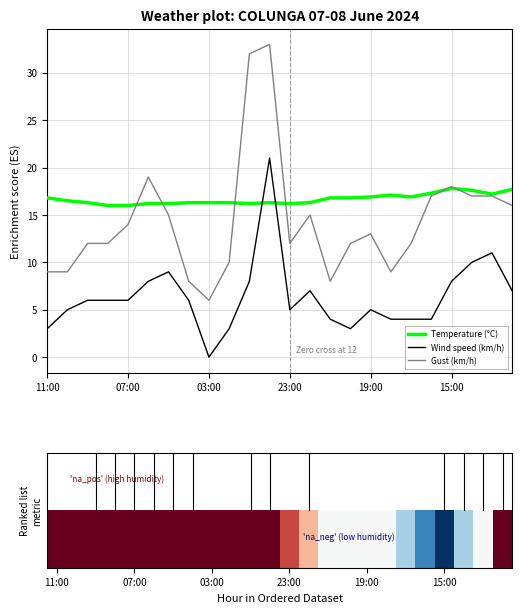

Is it true that Gust (km/h) equals 15.0 at 13?

True